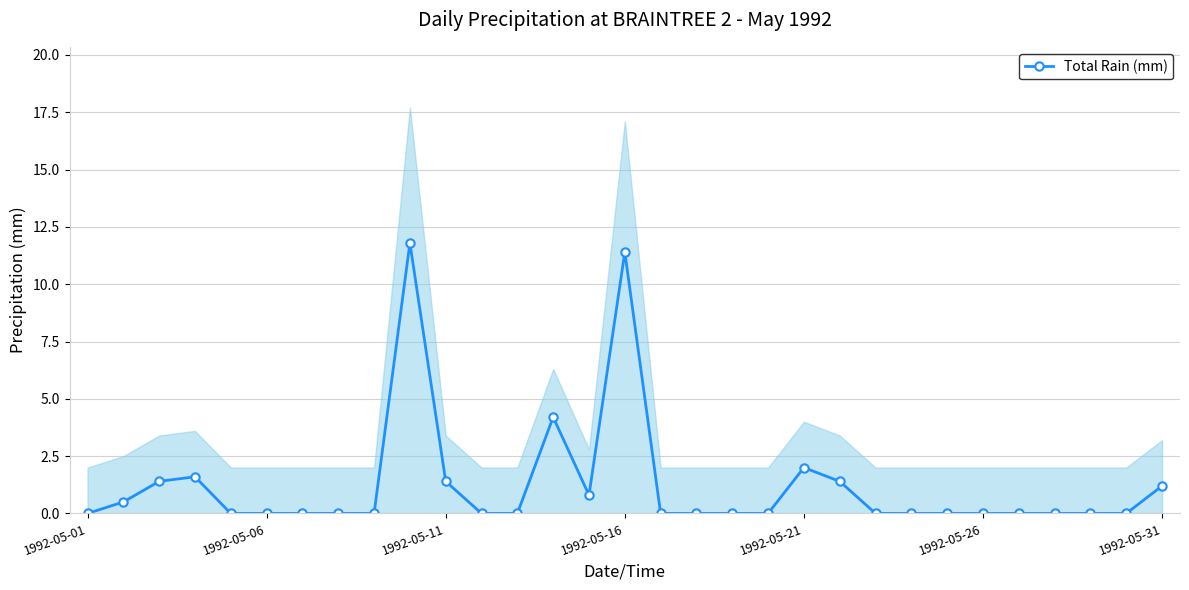

True or false: Total Rain (mm) has more than 2 interior local peaks.

True